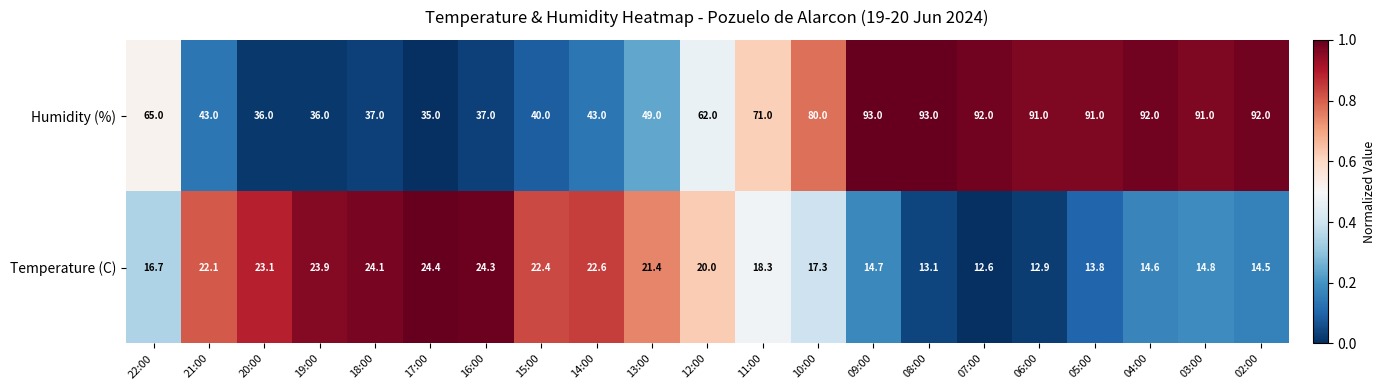

What is the total value across all series at 19:00?

59.9